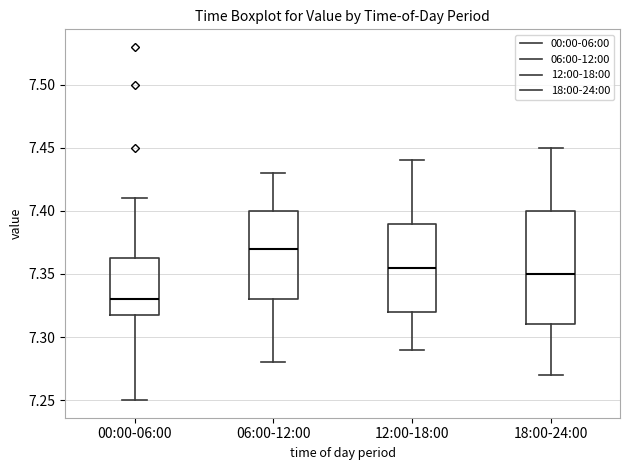

Which box's median line is the highest?

06:00-12:00